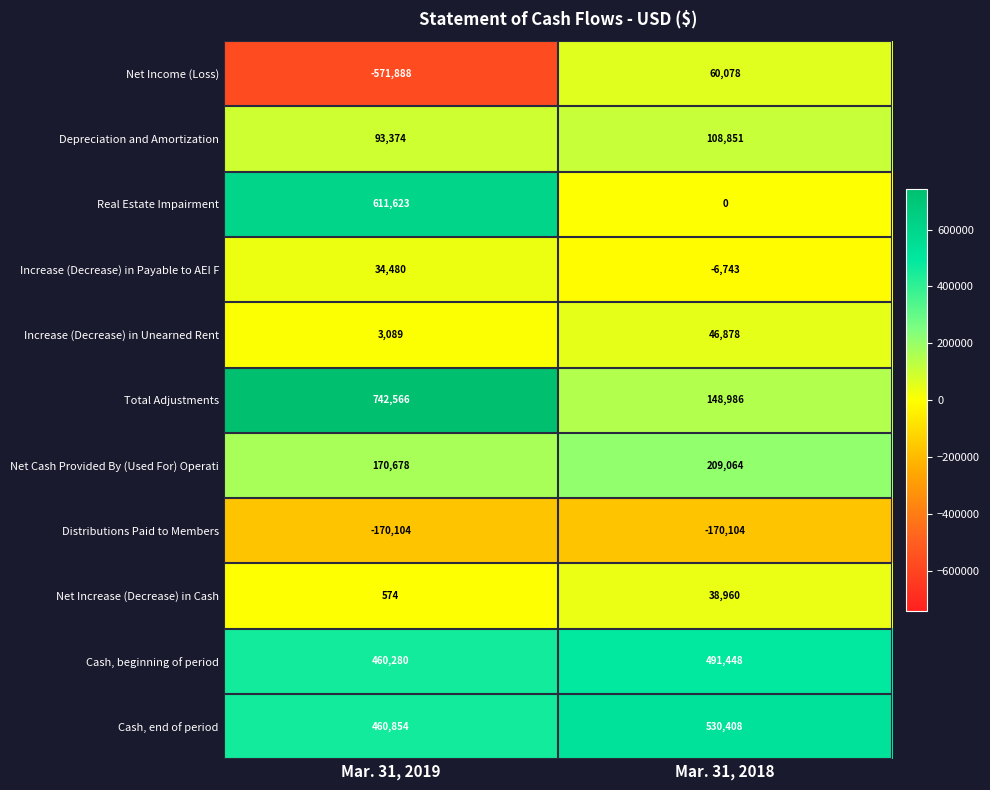

True or false: Net Cash Provided By (Used For) Operati has a value of 110892 at Mar. 31, 2019.

False